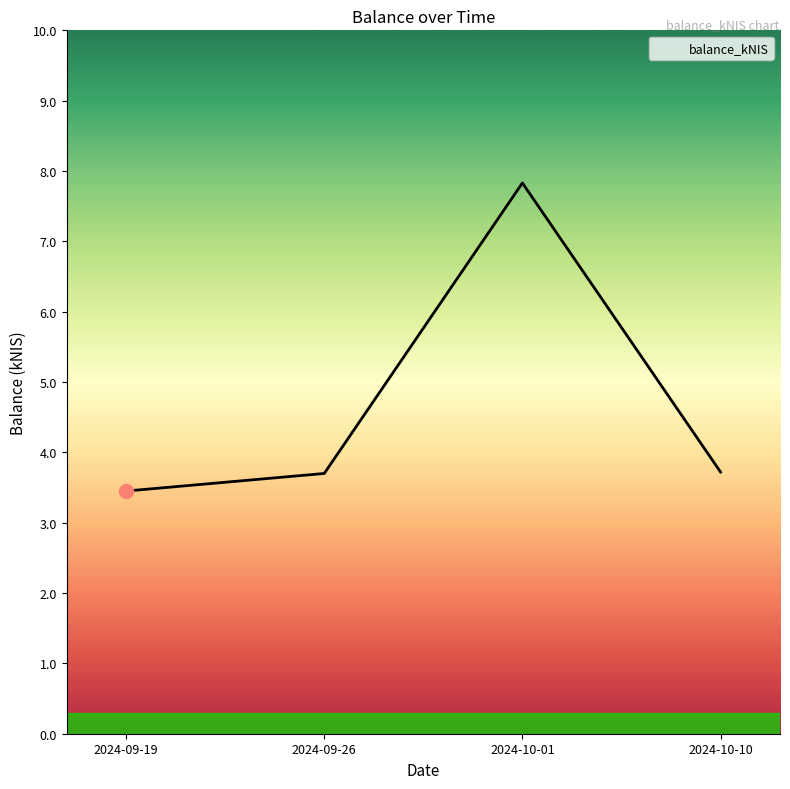

How many interior local peaks (higher than both neighbors) does the data have?

1